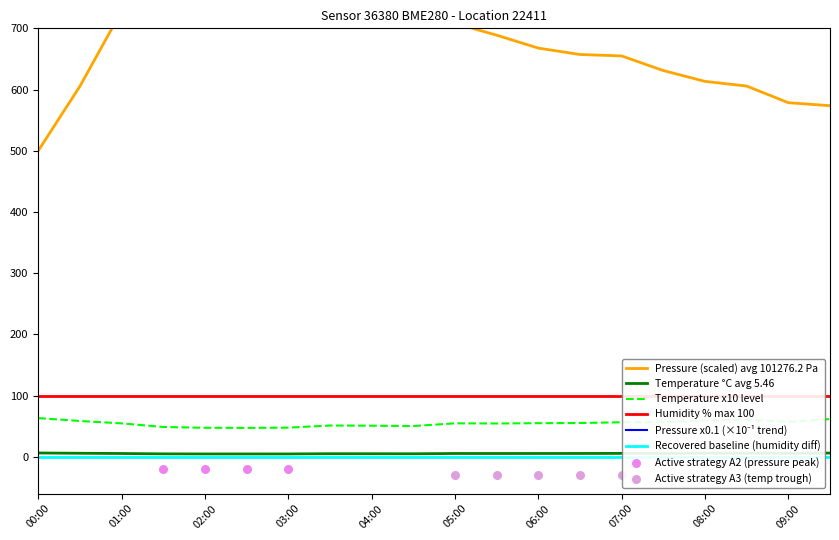

What is the lowest value of the Temperature x10 level series?

47.3